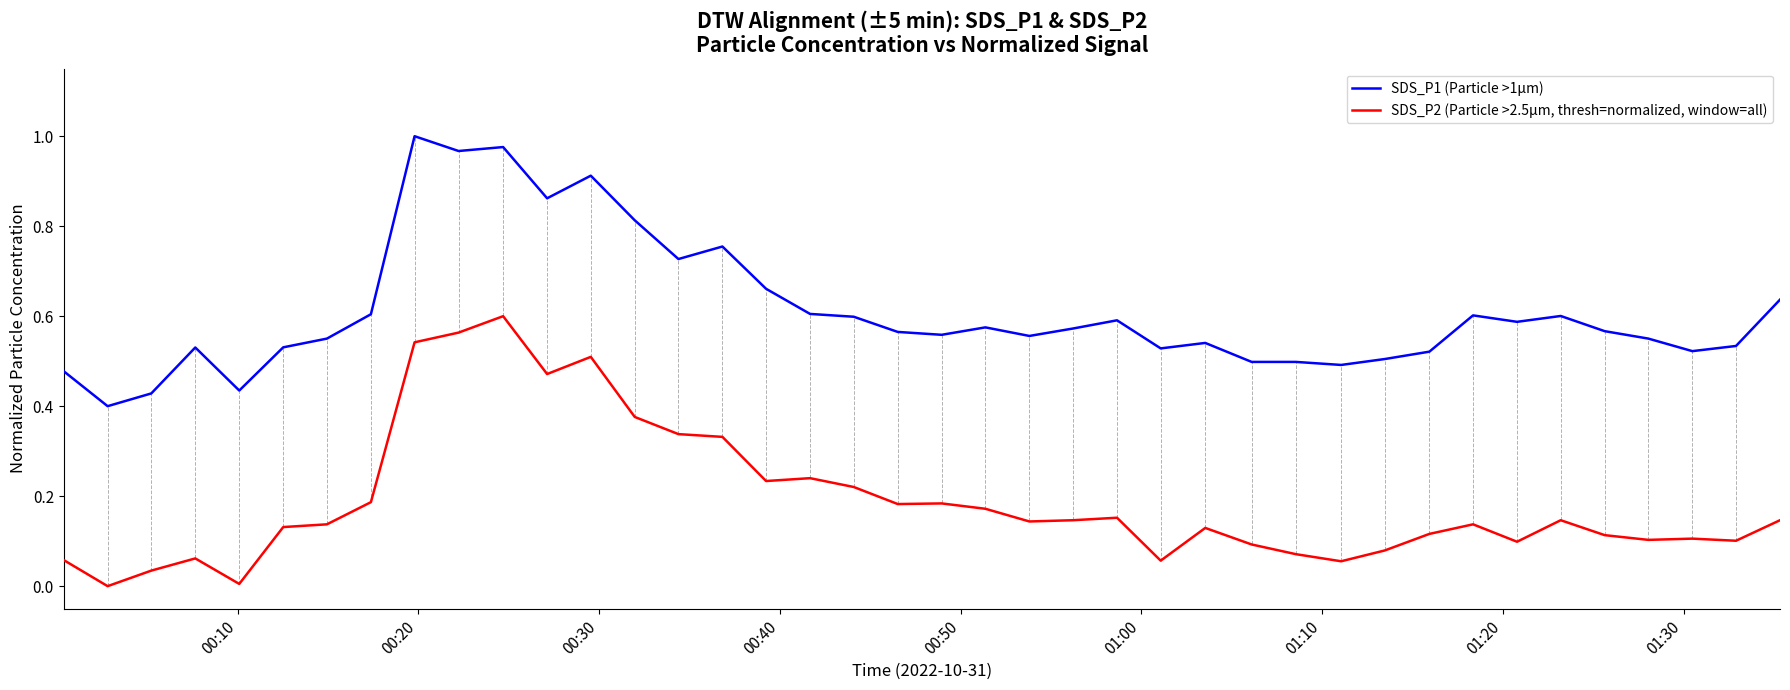

Which series has the largest total across all categories?

SDS_P1 (Particle >1µm)